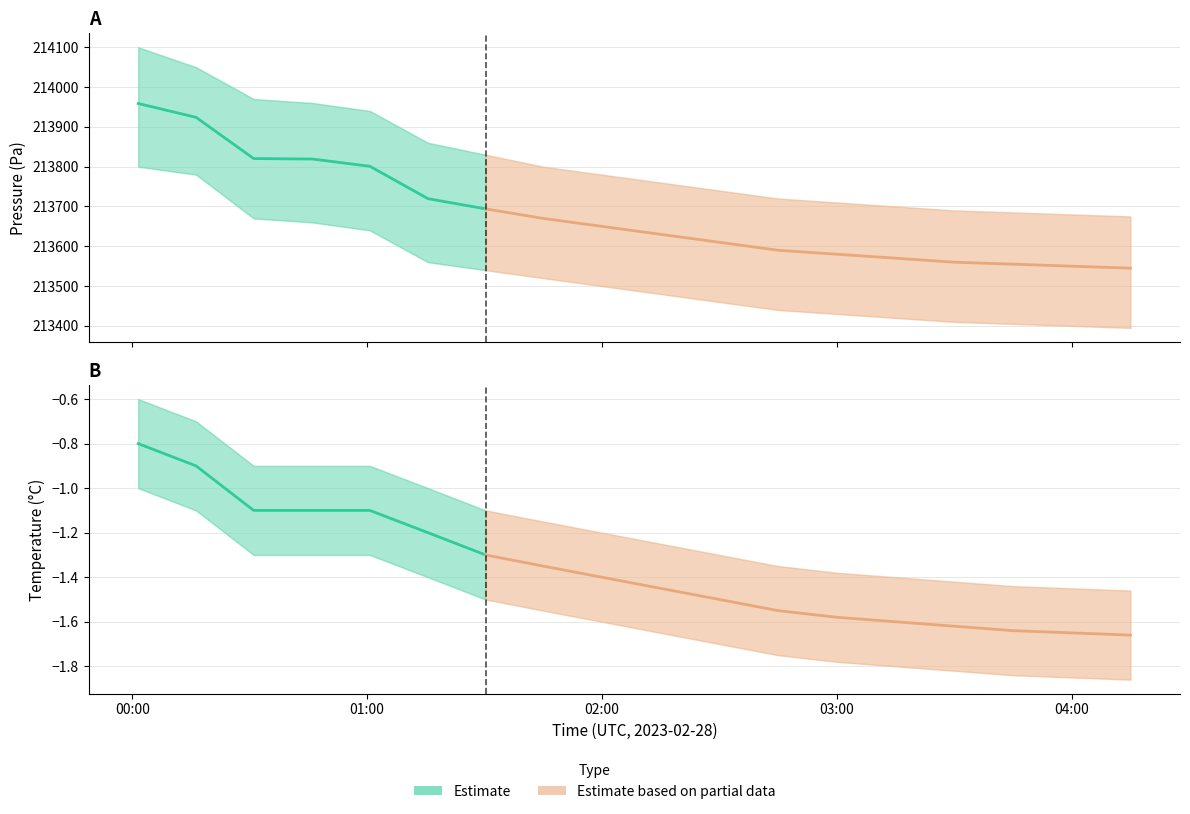

Is this an area chart (filled region under the line)?

No